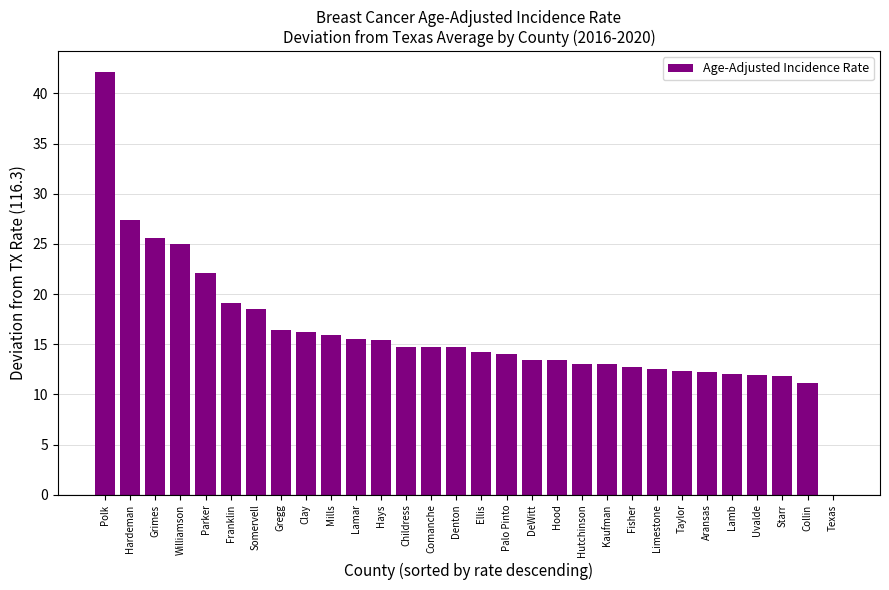

The chart shows a value of 5.5 at DeWitt. True or false?

False